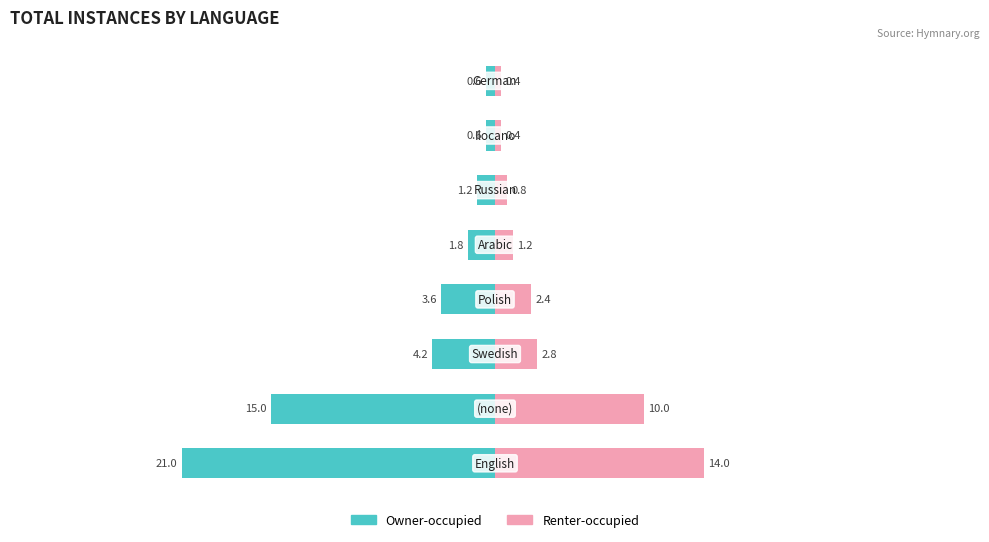

How many bars are there in total?

16